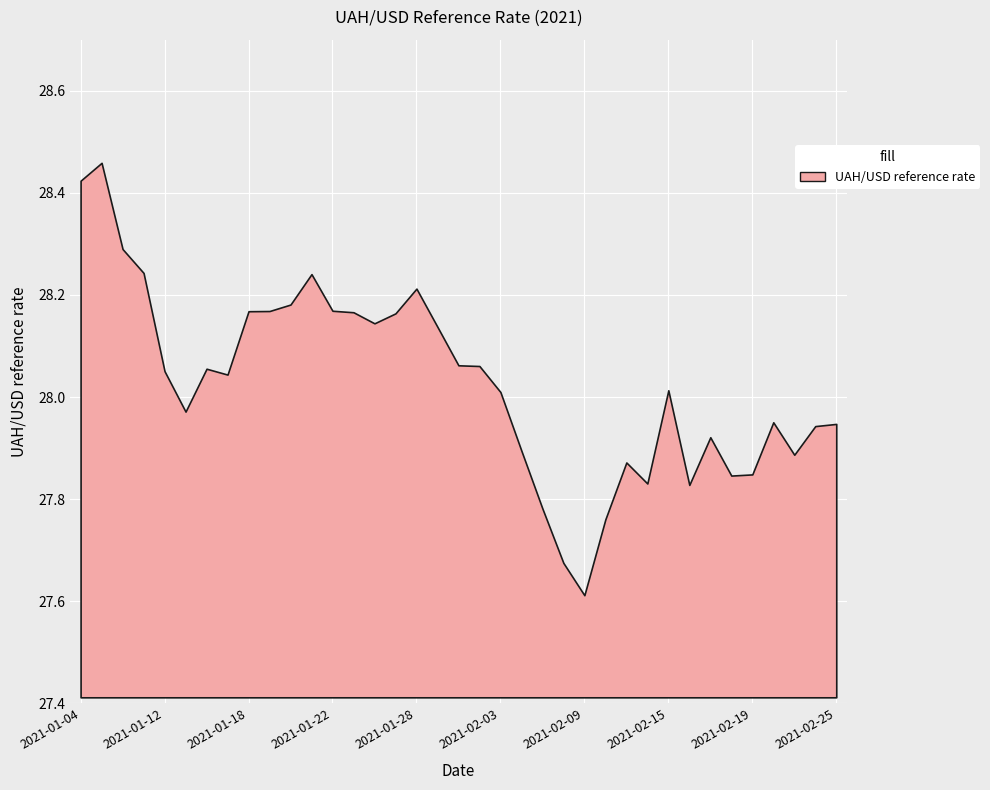

Which has a higher value, 2021-02-01 or 2021-01-12?

2021-02-01